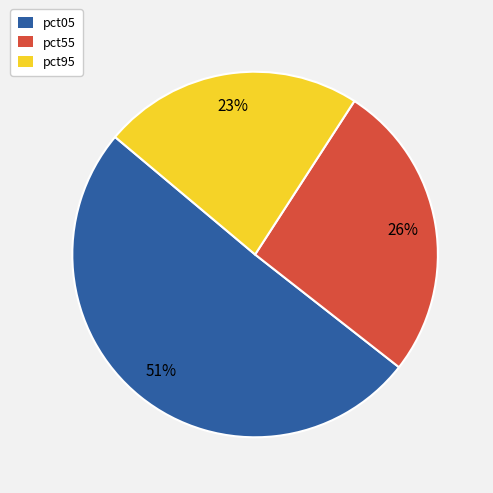

Count the number of slices in the pie.

3